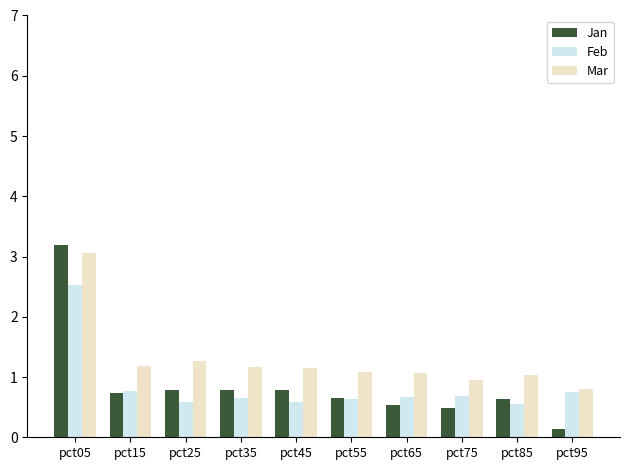

Which series changed the most between pct15 and pct95?

Jan